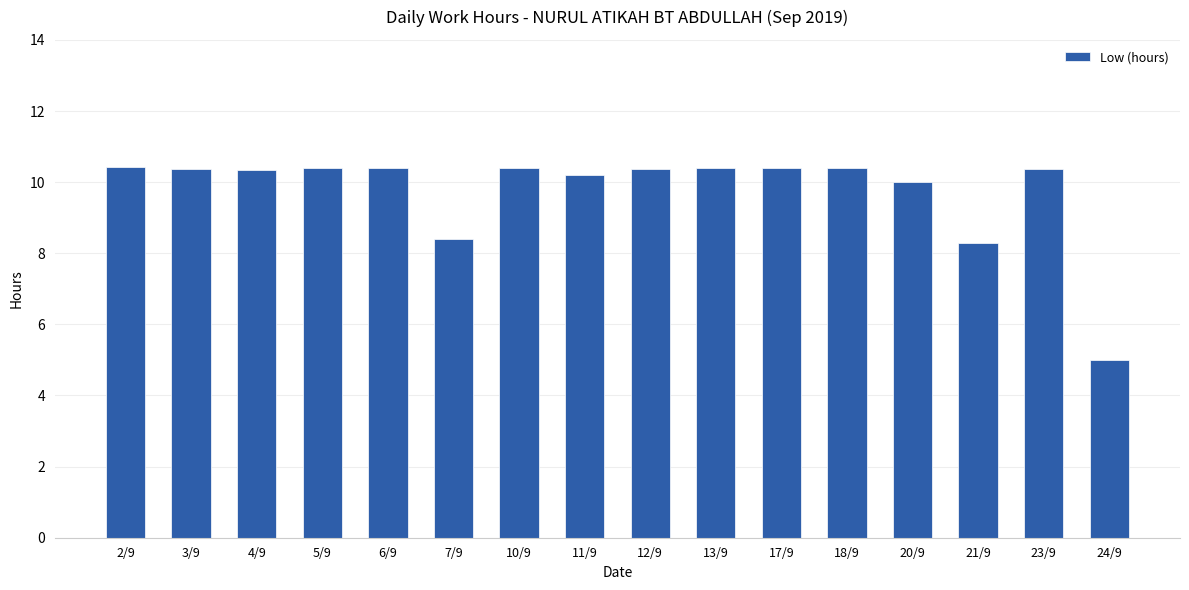

What is the maximum value shown in the chart?

10.4